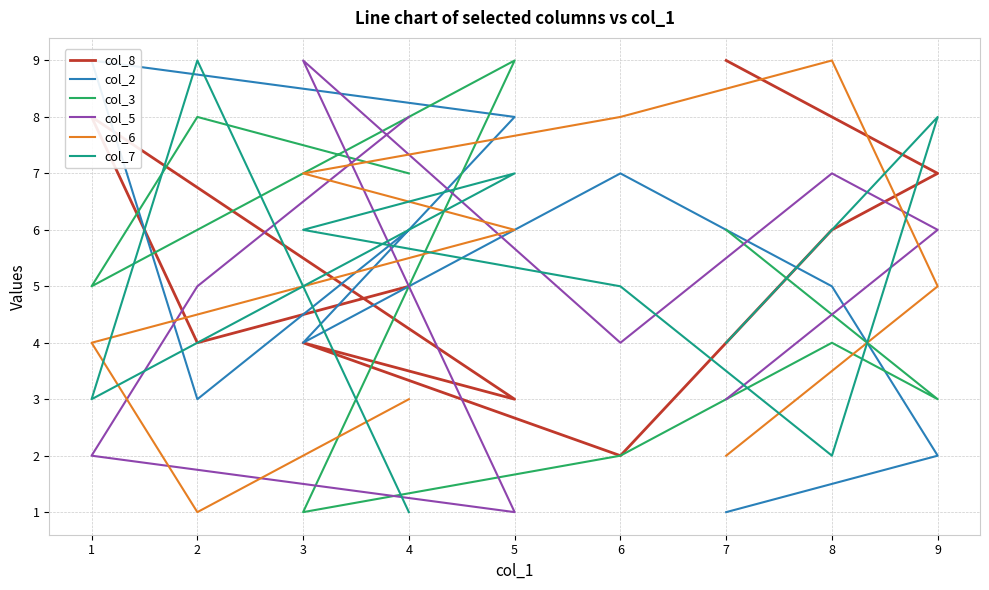

What are all the series names shown in the legend?

col_8, col_2, col_3, col_5, col_6, col_7